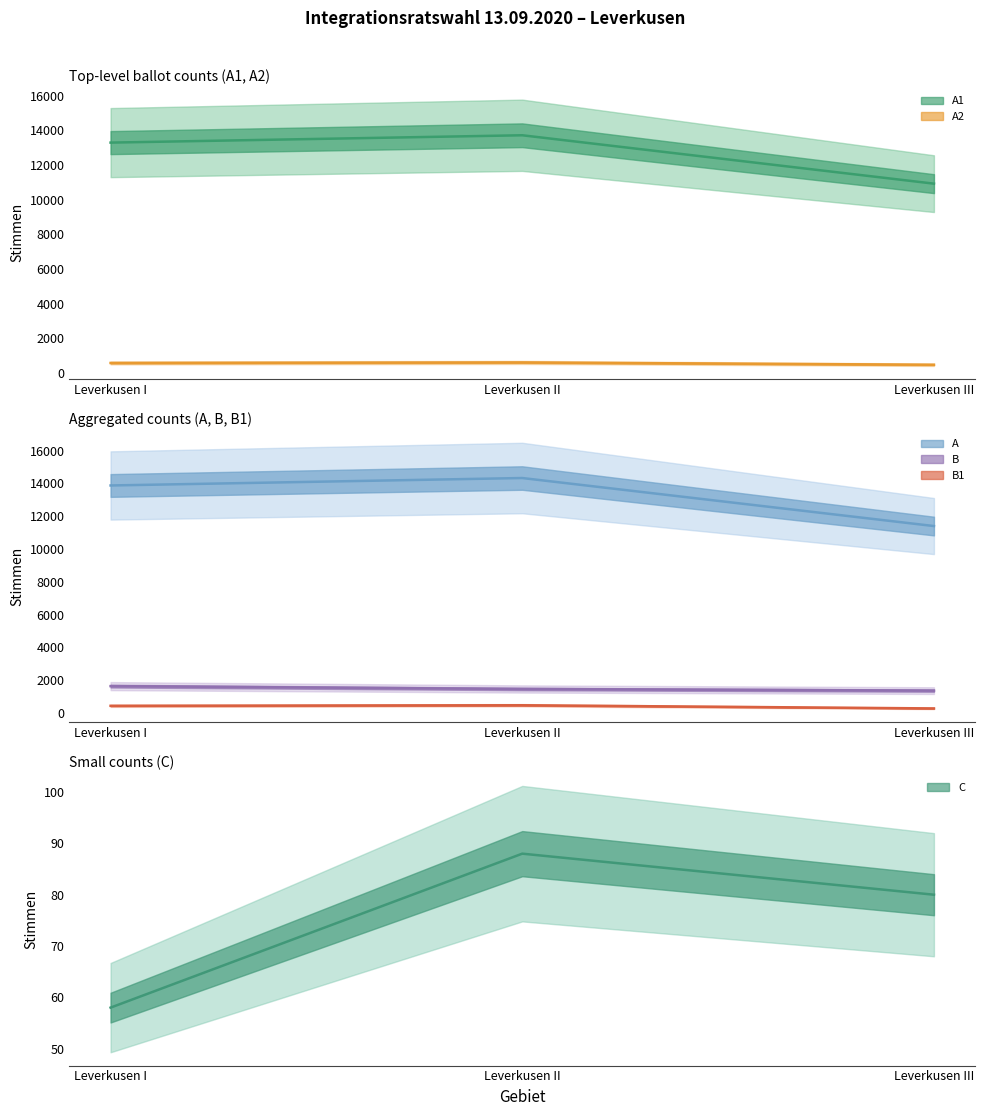

Does the chart display data point markers on the line(s)?

No